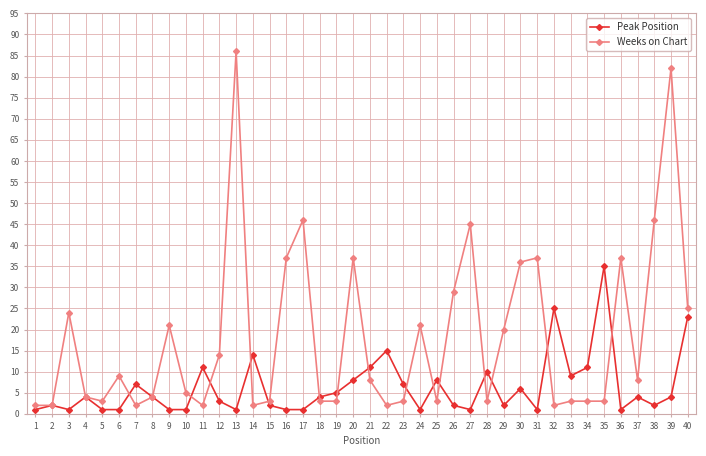

Reading left to right, list all the values displayed in this chart.

Peak Position: 1=1	2=2	3=1	4=4	5=1	6=1	7=7	8=4	9=1	10=1	11=11	12=3	13=1	14=14	15=2	16=1	17=1	18=4	19=5	20=8	21=11	22=15	23=7	24=1	25=8	26=2	27=1	28=10	29=2	30=6	31=1	32=25	33=9	34=11	35=35	36=1	37=4	38=2	39=4	40=23
Weeks on Chart: 1=2	2=2	3=24	4=4	5=3	6=9	7=2	8=4	9=21	10=5	11=2	12=14	13=86	14=2	15=3	16=37	17=46	18=3	19=3	20=37	21=8	22=2	23=3	24=21	25=3	26=29	27=45	28=3	29=20	30=36	31=37	32=2	33=3	34=3	35=3	36=37	37=8	38=46	39=82	40=25